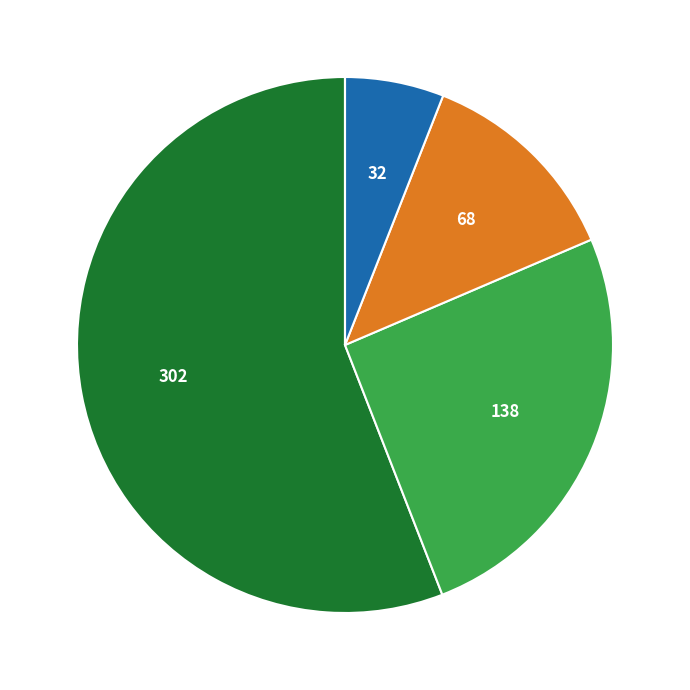

Does any single category account for the majority?

Yes